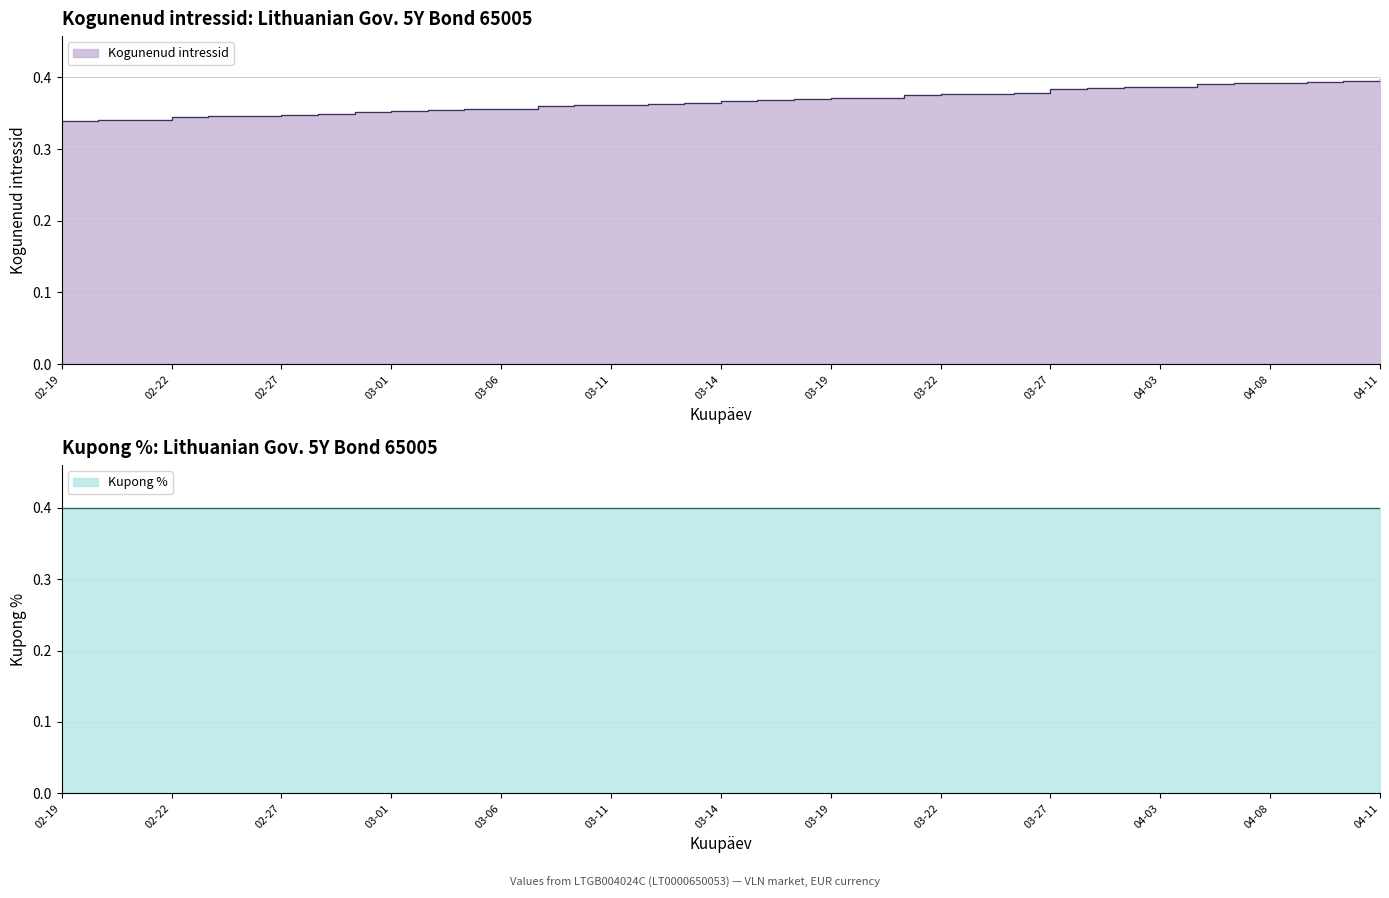

What is the maximum value shown in the chart?

0.4